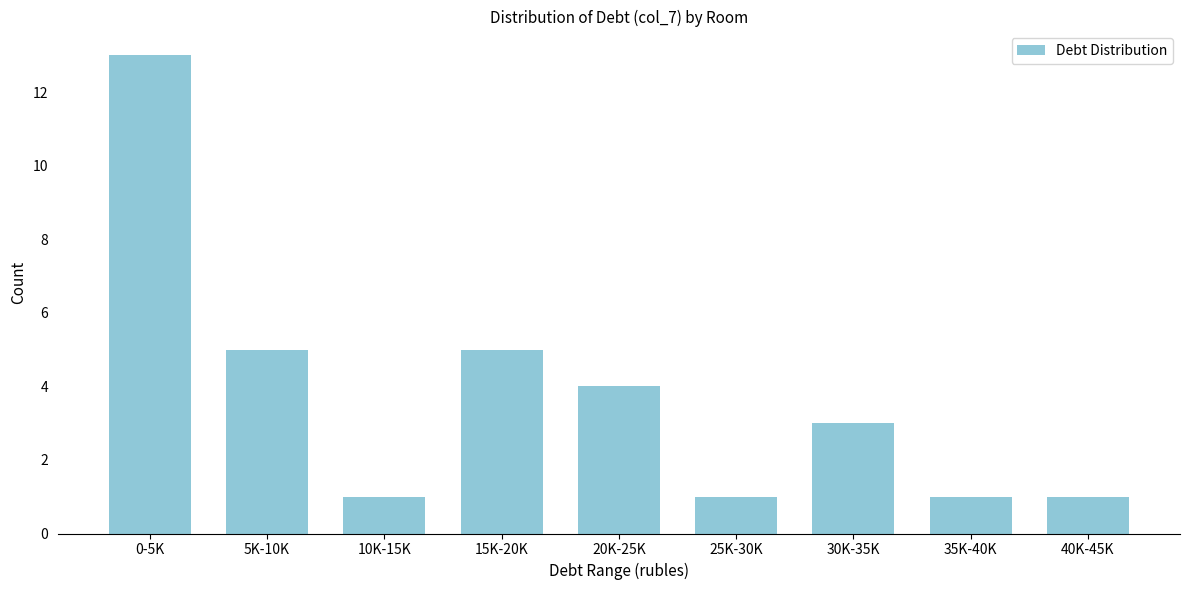

Reading left to right, what are all the values shown in this chart?

0-5K=13	5K-10K=5	10K-15K=1	15K-20K=5	20K-25K=4	25K-30K=1	30K-35K=3	35K-40K=1	40K-45K=1